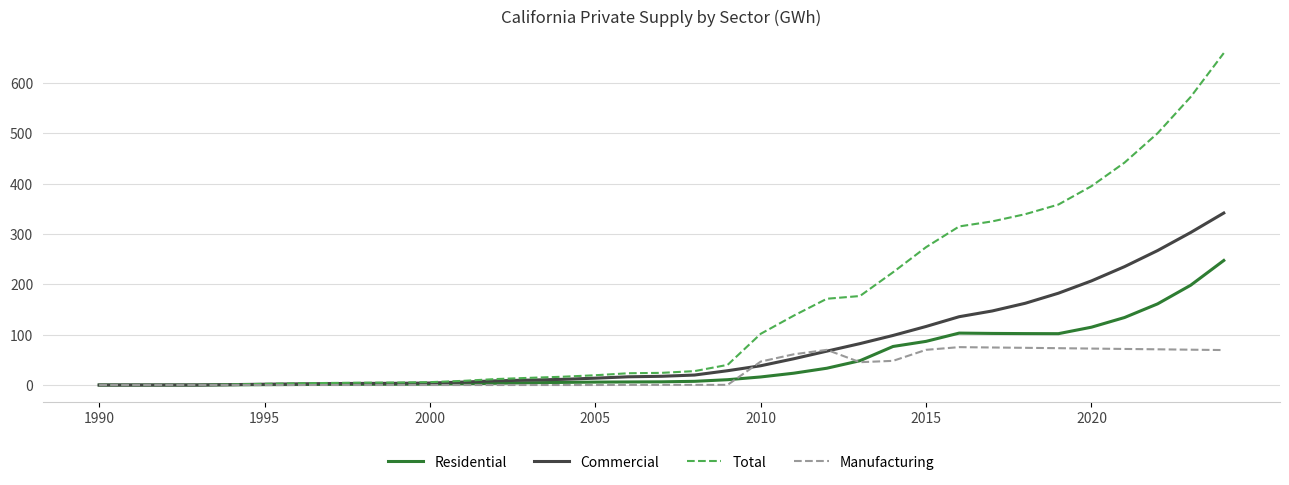

Which series has the widest spread of values?

Total